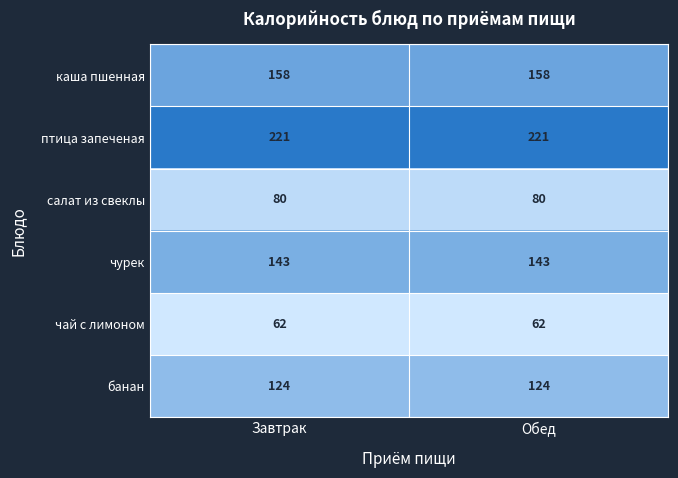

Which series has the largest total across all categories?

птица запеченая